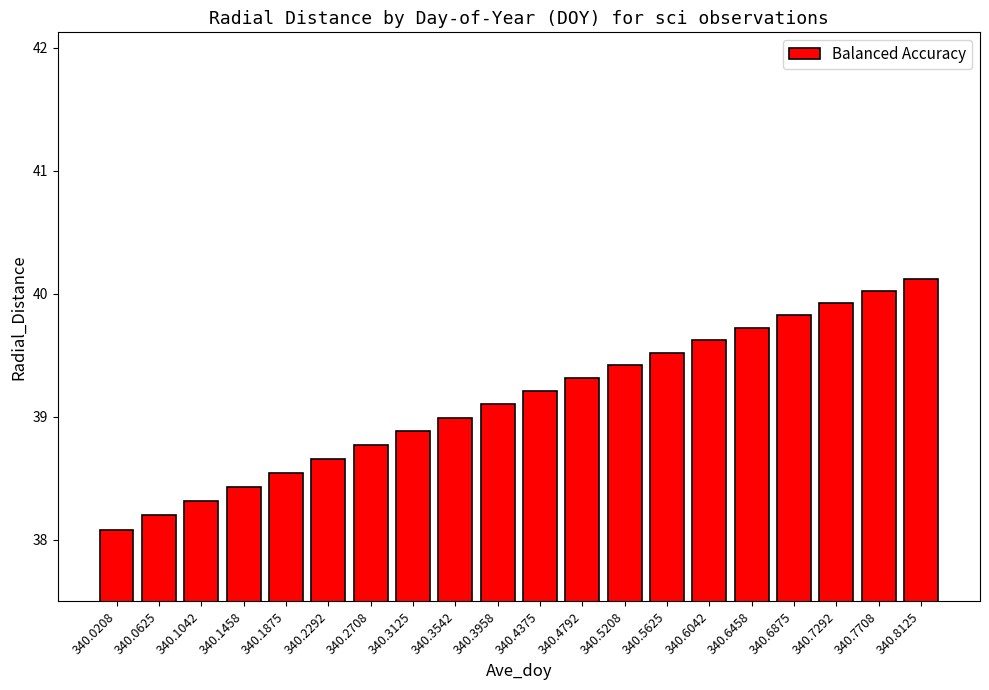

What is the smallest value displayed?

38.1